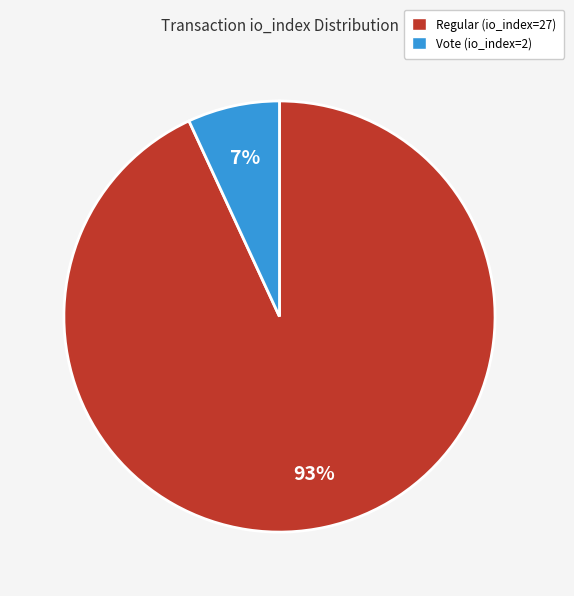

Rank the categories by value from lowest to highest.

Vote (io_index=2), Regular (io_index=27)